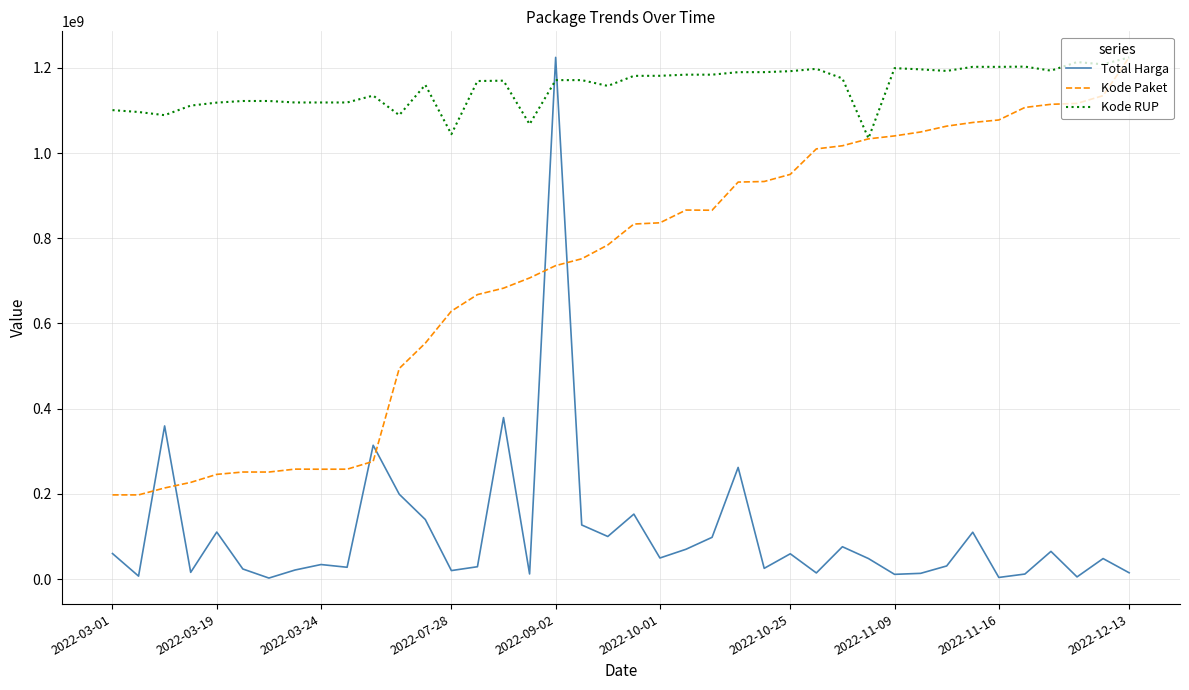

List the series in order of their overall mean, lowest first.

Total Harga, Kode Paket, Kode RUP